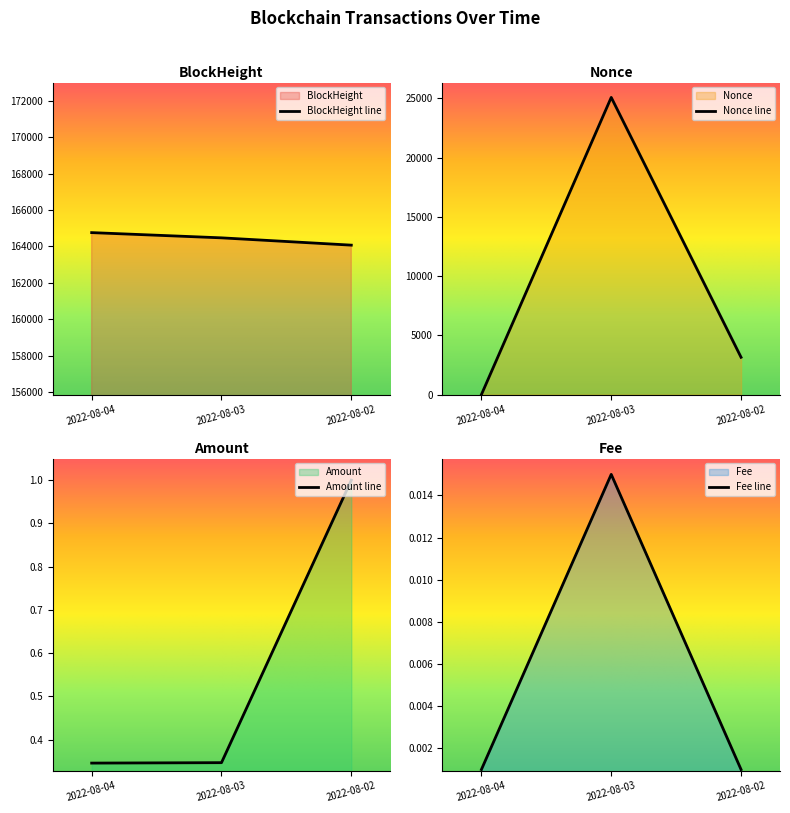

What is the maximum value for Amount line?

1.0